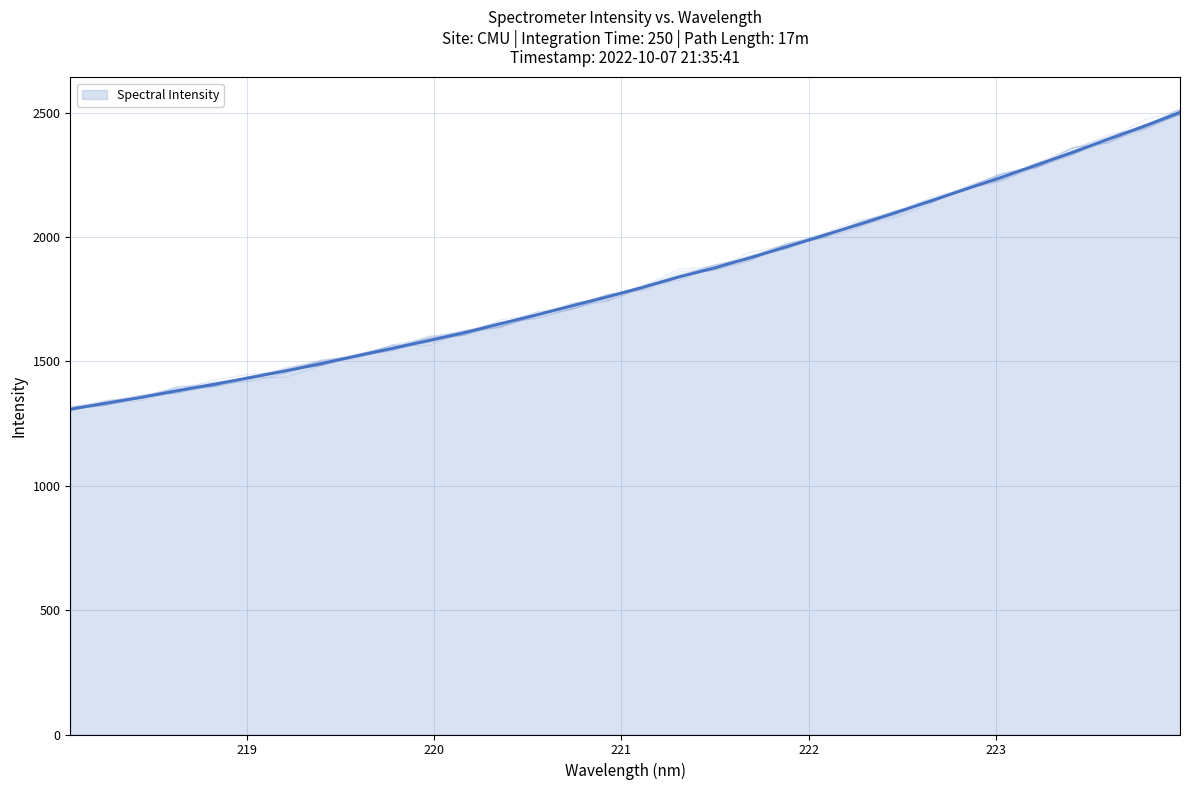

What is the average value?

1823.5